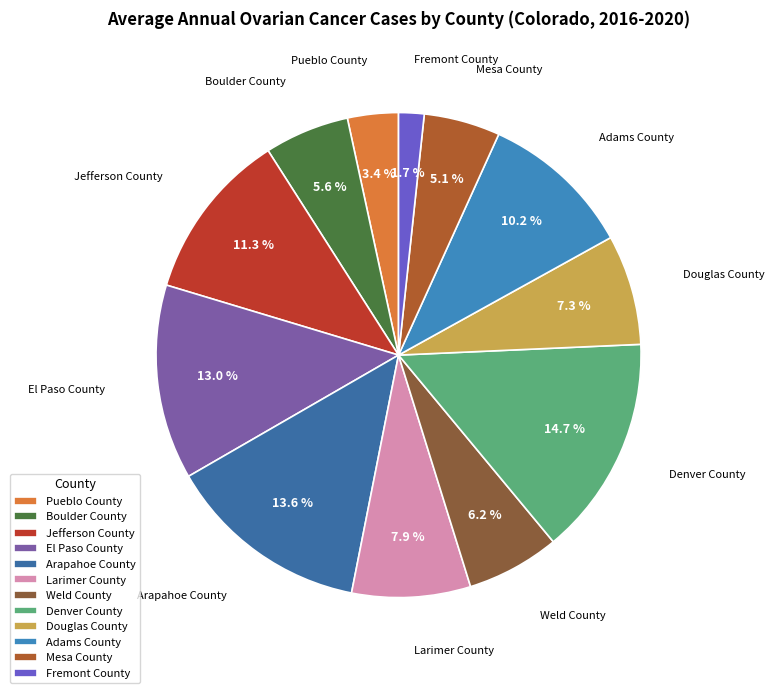

To the nearest percent, what is the combined percentage of Douglas County and Jefferson County?

19%